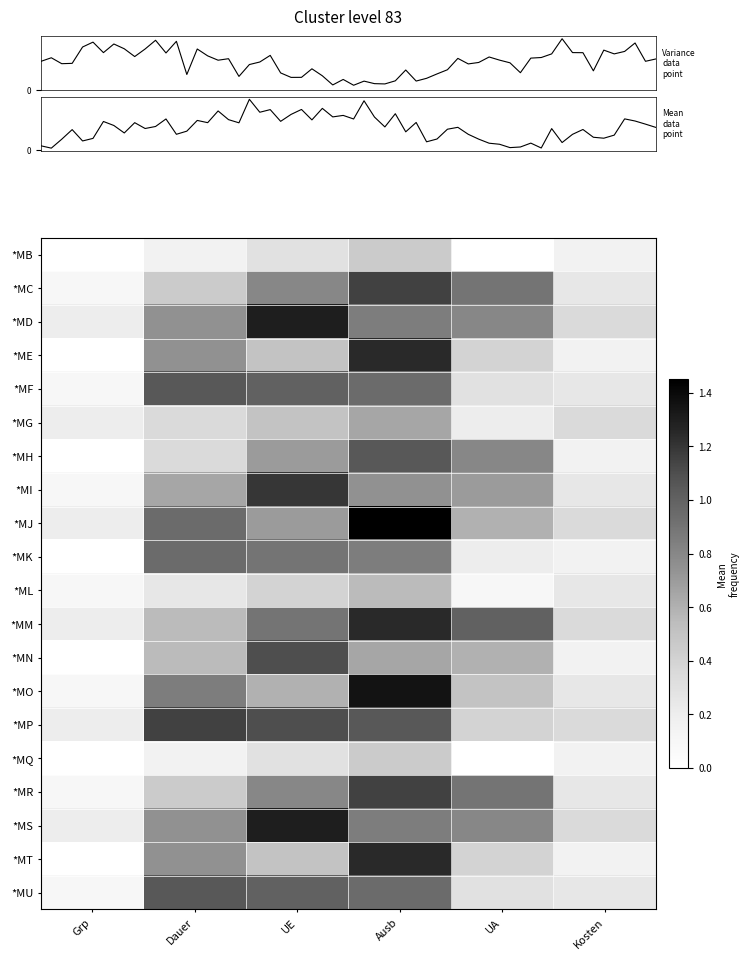

At how many categories does at least one series exceed 0?

6